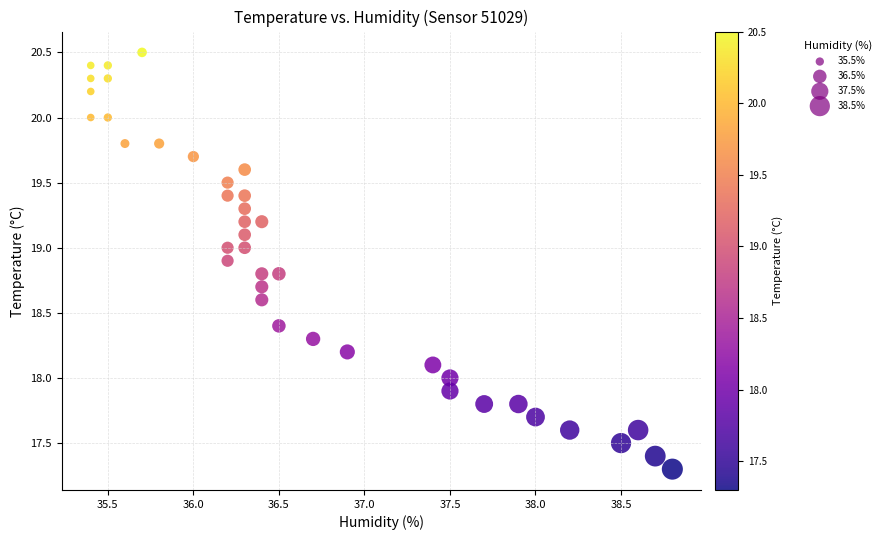

What is the range of Y values (max minus min)?

3.2